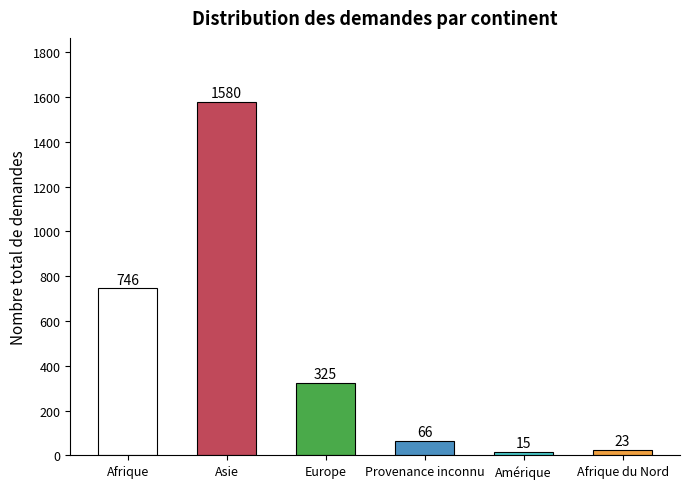

Does the chart contain stacked bars?

No